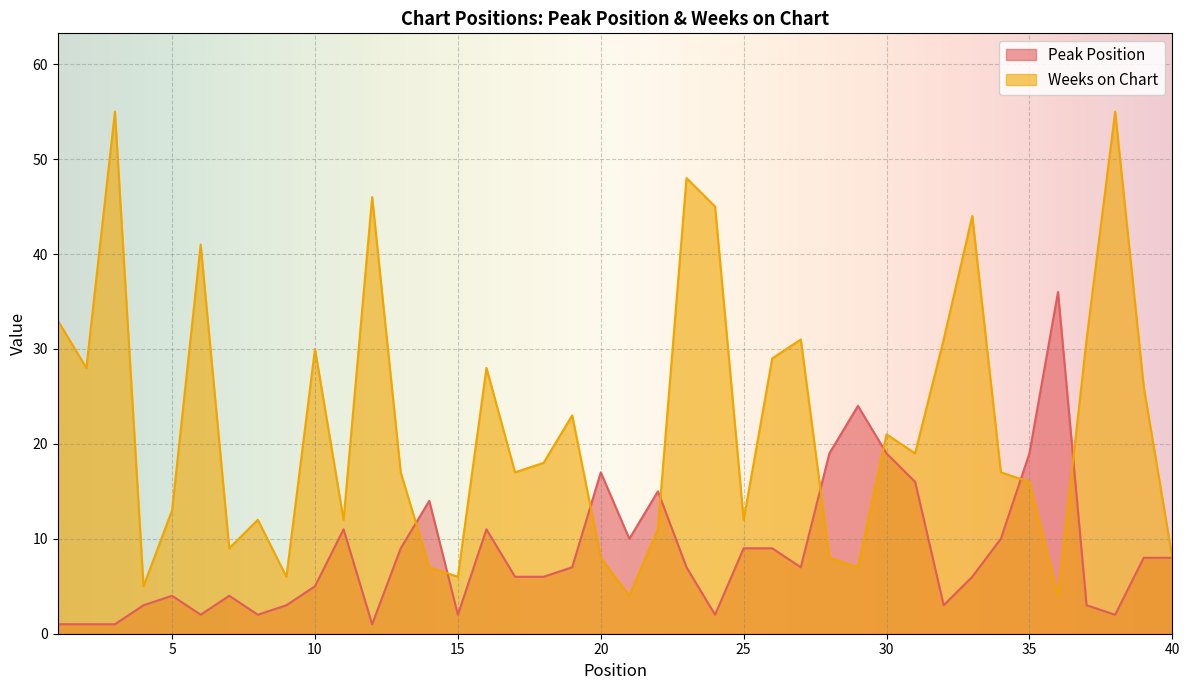

Reading left to right, what are all the values shown in this chart?

Peak Position: 1	1	1	3	4	2	4	2	3	5	11	1	9	14	2	11	6	6	7	17	10	15	7	2	9	9	7	19	24	19	16	3	6	10	19	36	3	2	8	8
Weeks on Chart: 33	28	55	5	13	41	9	12	6	30	12	46	17	7	6	28	17	18	23	8	4	11	48	45	12	29	31	8	7	21	19	31	44	17	16	4	31	55	26	8